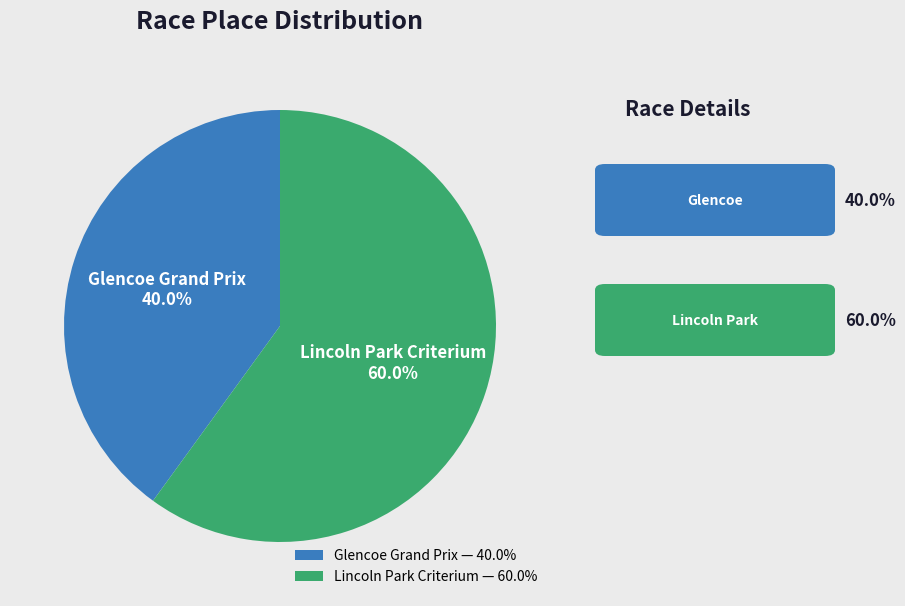

What is the ratio of the value at Glencoe Grand Prix to the value at Lincoln Park Criterium?

0.7